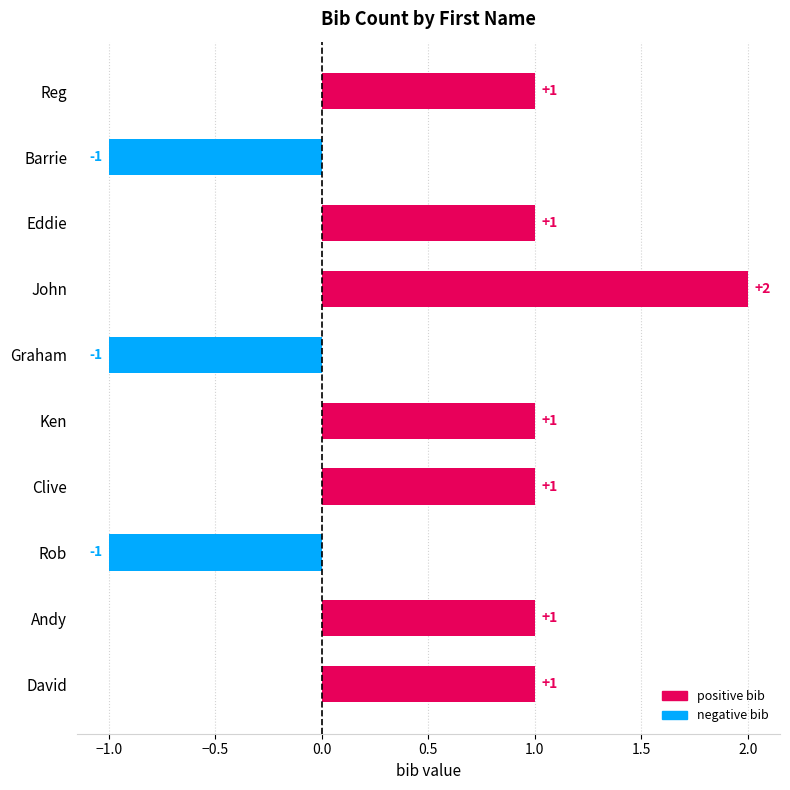

Is it true that the value at Ken is 1?

True